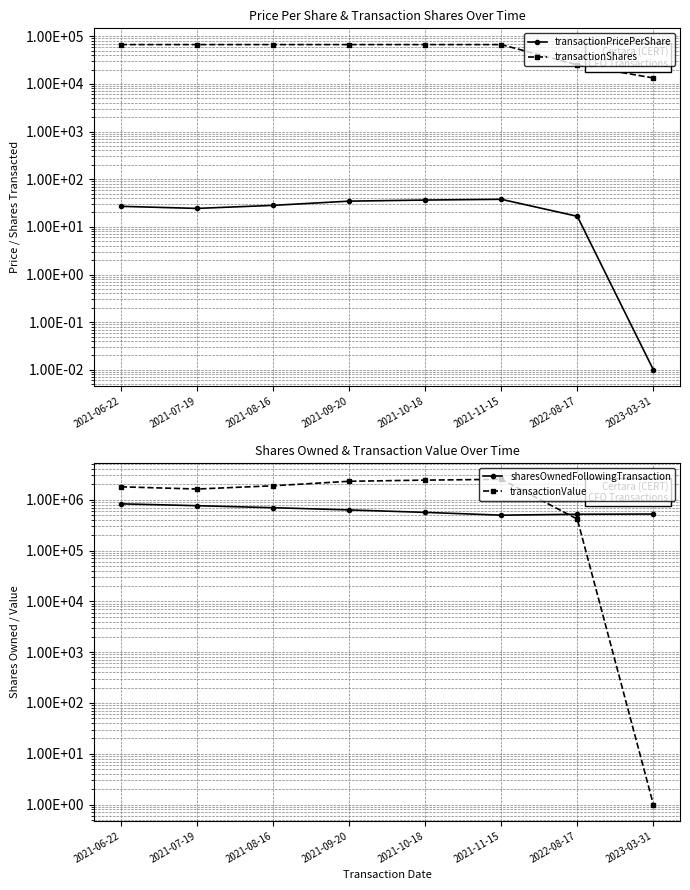

At which category does the chart reach its peak across all series?

2021-11-15